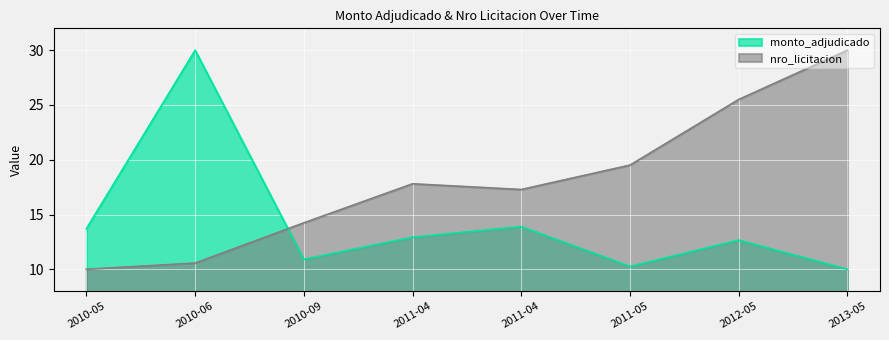

What is the sum of the monto_adjudicado values at 2012-05 and 2010-06?

42.7